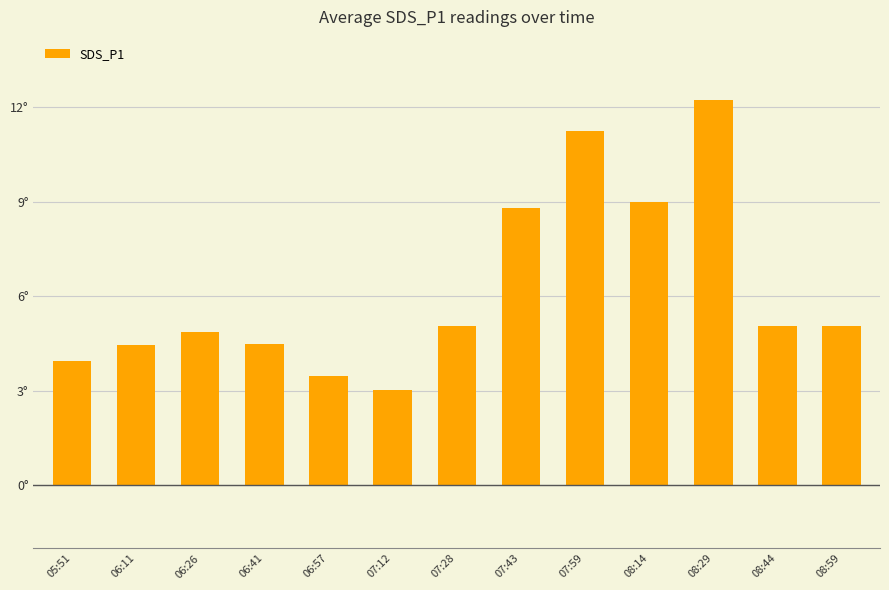

The value at 08:29 is 12.2. True or false?

True